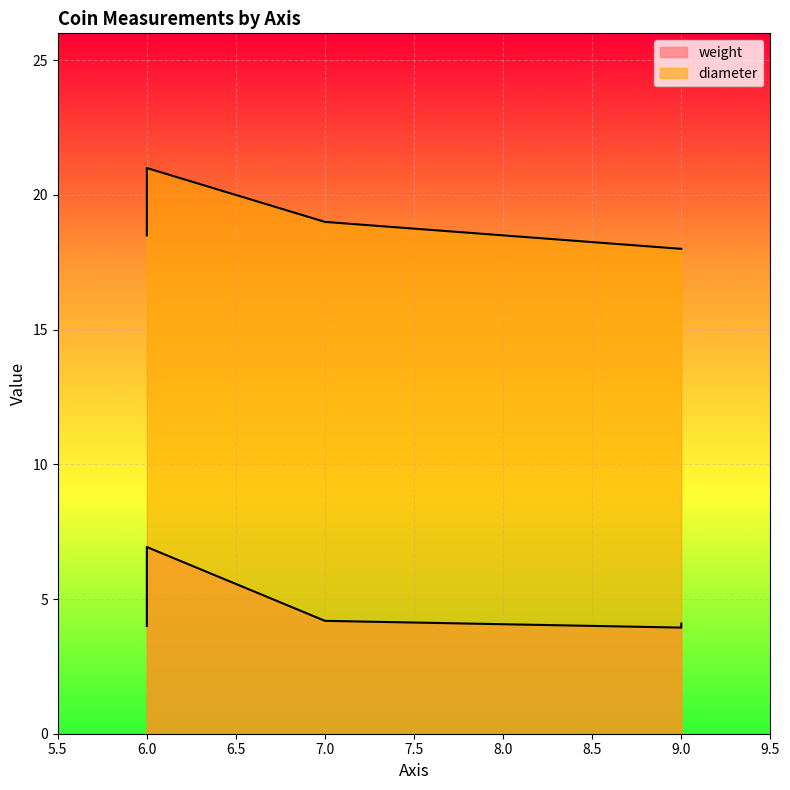

Reading right to left, extract all data points from this chart.

weight: 4.1	3.9	4.2	6.9	4.0
diameter: 18.0	18.0	19.0	21.0	18.5